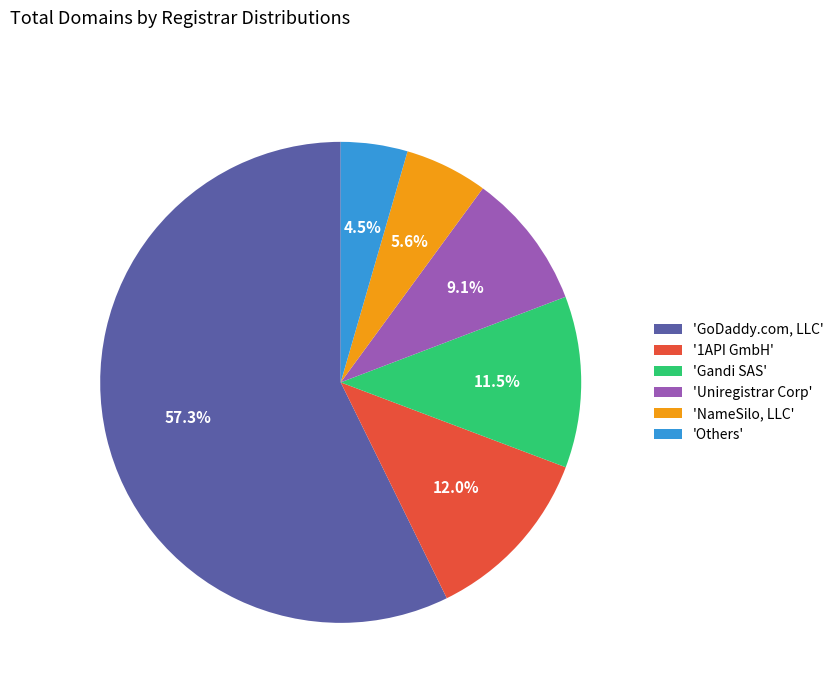

Which category accounts for the majority?

'GoDaddy.com, LLC'